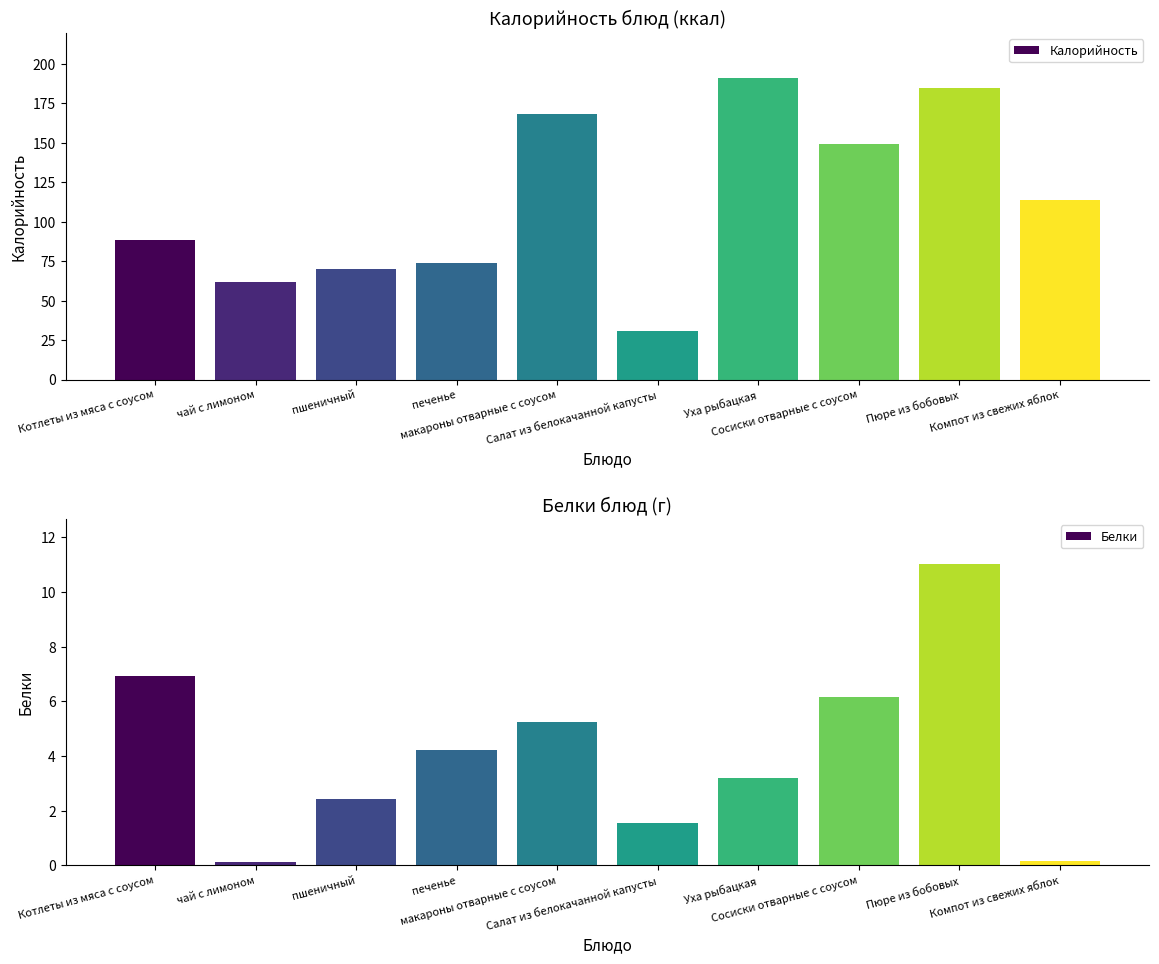

What position from the left is Компот из свежих яблок?

10